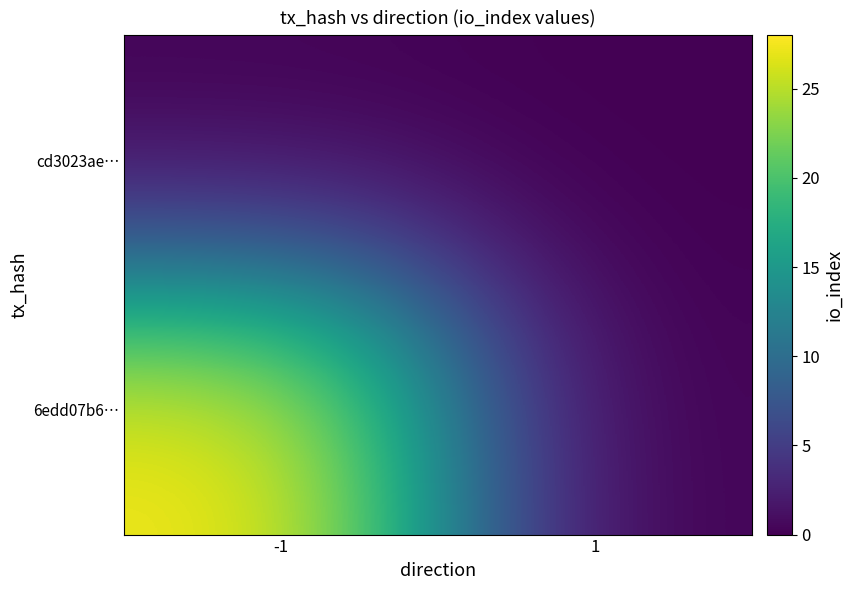

How many categories are shown in the chart?

2